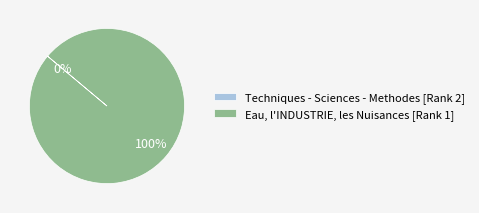

Which category has the biggest portion of the pie?

Eau, l'INDUSTRIE, les Nuisances [Rank 1]